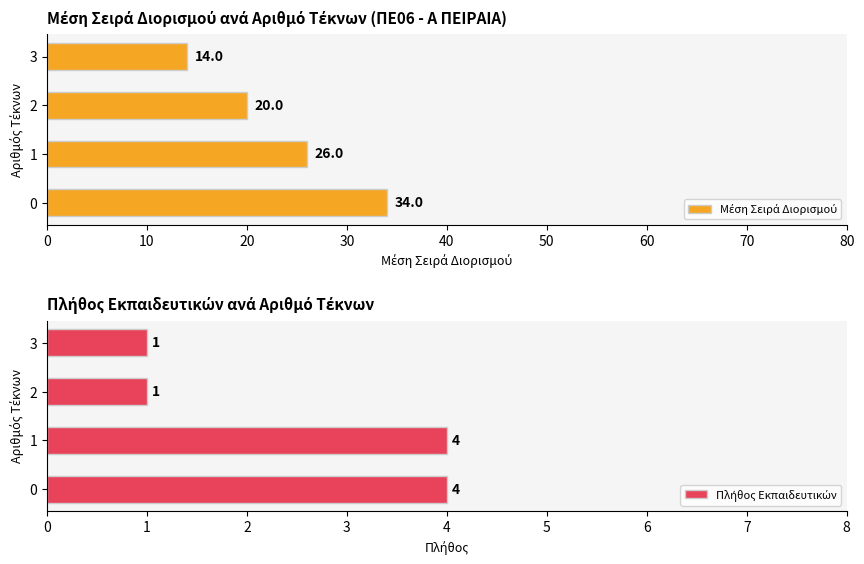

What is the difference between the maximum and second lowest values in the Πλήθος Εκπαιδευτικών series?

3